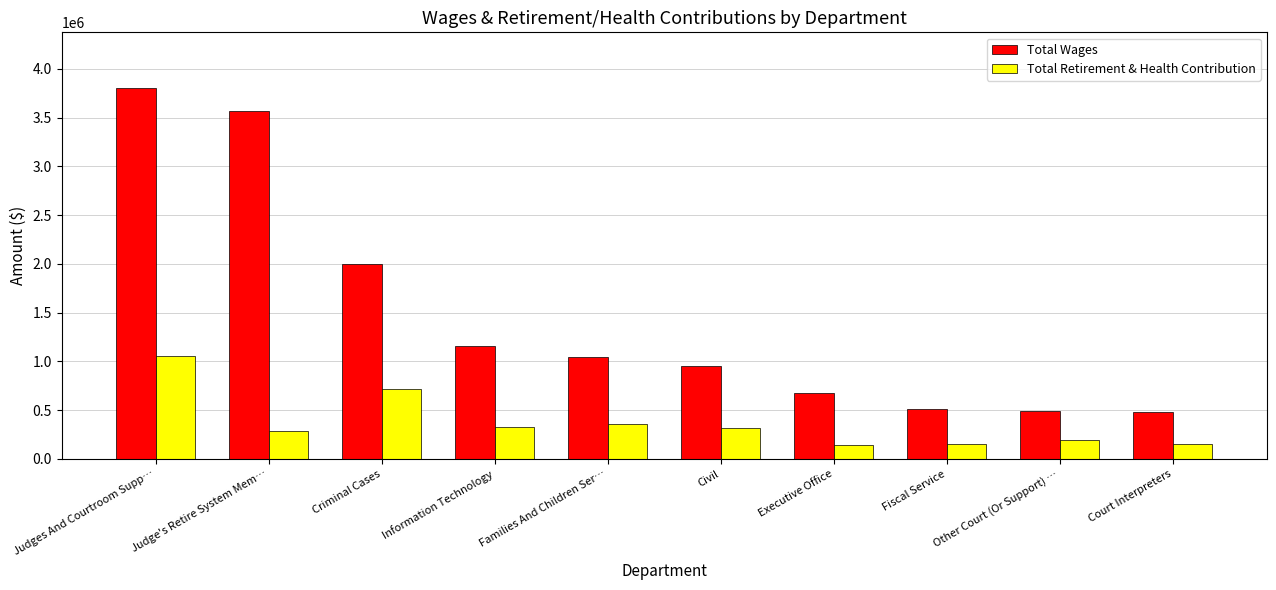

What is the total value across all series at Judge's Retire System Mem…?

3852360